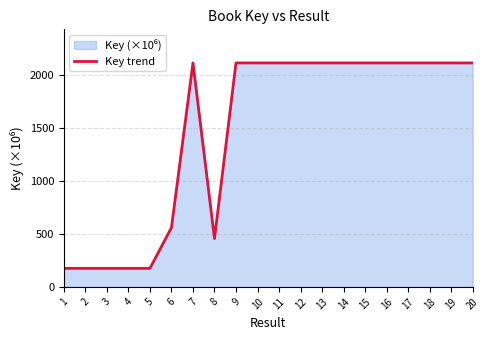

Does the chart have visible grid lines?

Yes